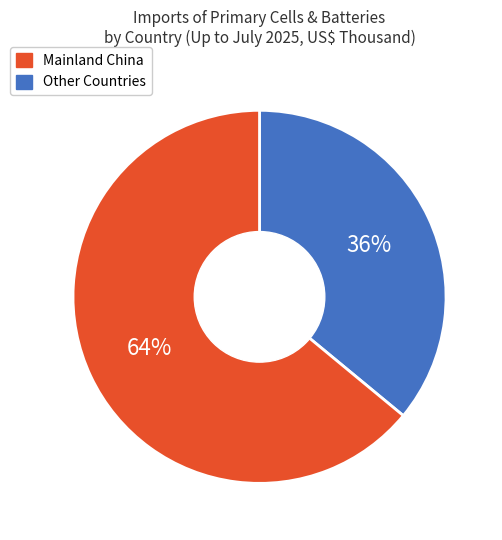

Does any single category account for the majority?

Yes